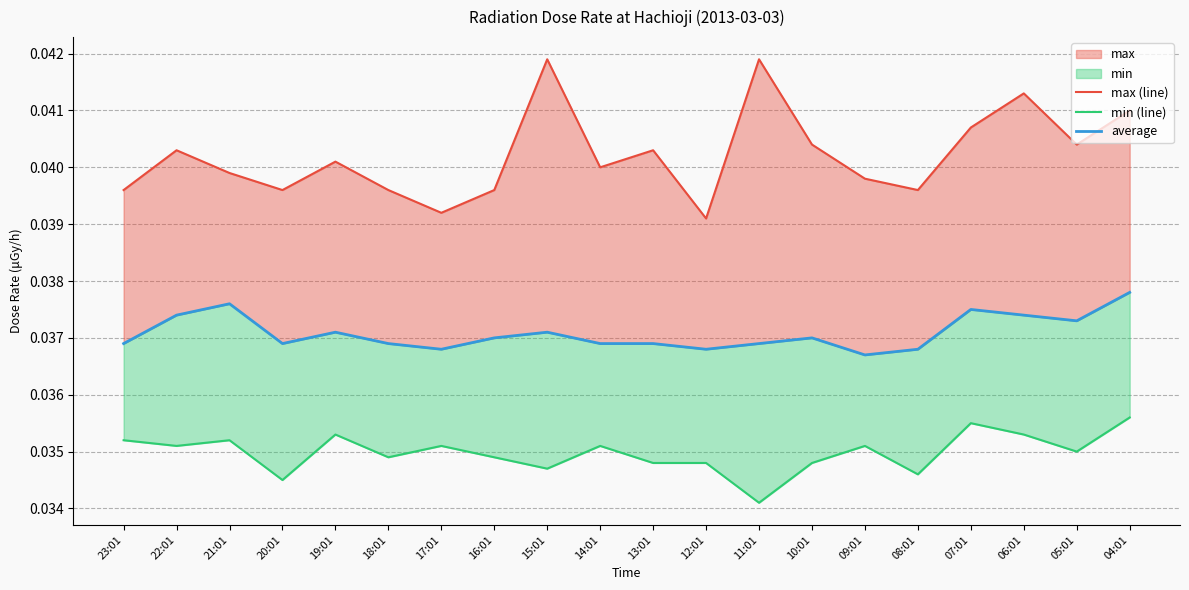

What is the label of the 10th point from the left?

14:01